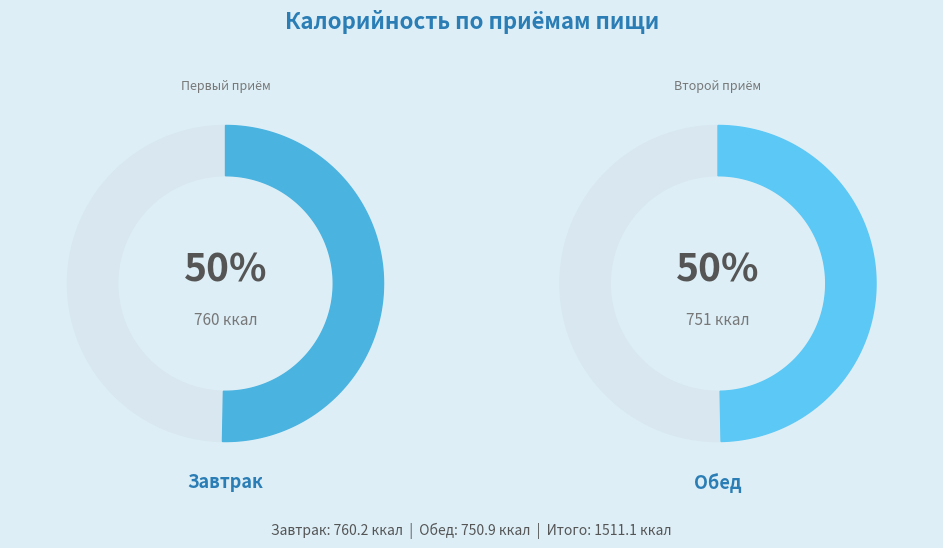

How many slices are in this pie chart?

2